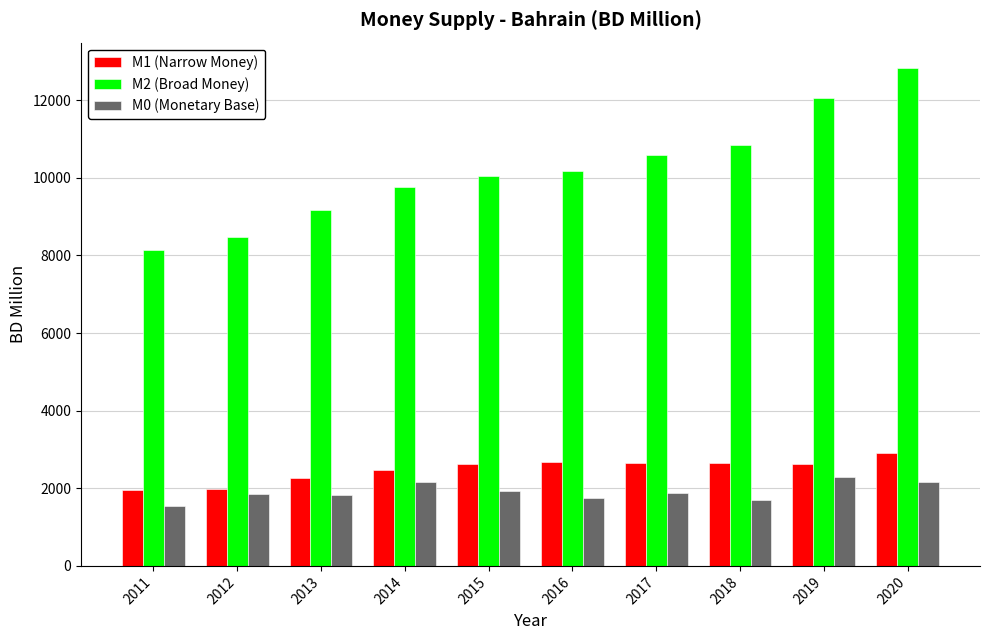

What is the difference between the highest and lowest values at 2018?

9134.9